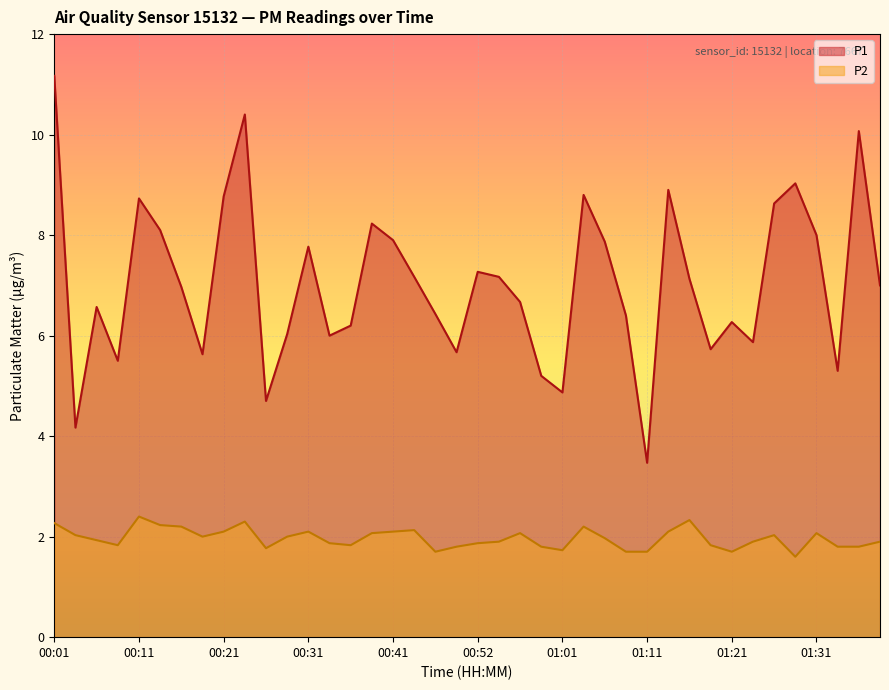

Reading right to left, list all the values displayed in this chart.

P1: 01:38=7.0	01:36=10.1	01:33=5.3	01:31=8.0	01:28=9.0	01:26=8.6	01:23=5.9	01:21=6.3	01:19=5.7	01:16=7.1	01:14=8.9	01:11=3.5	01:09=6.4	01:06=7.9	01:04=8.8	01:01=4.9	00:59=5.2	00:56=6.7	00:54=7.2	00:52=7.3	00:49=5.7	00:47=6.4	00:44=7.2	00:41=7.9	00:39=8.2	00:36=6.2	00:34=6.0	00:31=7.8	00:29=6.0	00:26=4.7	00:24=10.4	00:21=8.8	00:19=5.6	00:16=7.0	00:14=8.1	00:11=8.7	00:09=5.5	00:07=6.6	00:04=4.2	00:01=11.2
P2: 01:38=1.9	01:36=1.8	01:33=1.8	01:31=2.1	01:28=1.6	01:26=2.0	01:23=1.9	01:21=1.7	01:19=1.8	01:16=2.3	01:14=2.1	01:11=1.7	01:09=1.7	01:06=2.0	01:04=2.2	01:01=1.7	00:59=1.8	00:56=2.1	00:54=1.9	00:52=1.9	00:49=1.8	00:47=1.7	00:44=2.1	00:41=2.1	00:39=2.1	00:36=1.8	00:34=1.9	00:31=2.1	00:29=2.0	00:26=1.8	00:24=2.3	00:21=2.1	00:19=2.0	00:16=2.2	00:14=2.2	00:11=2.4	00:09=1.8	00:07=1.9	00:04=2.0	00:01=2.3